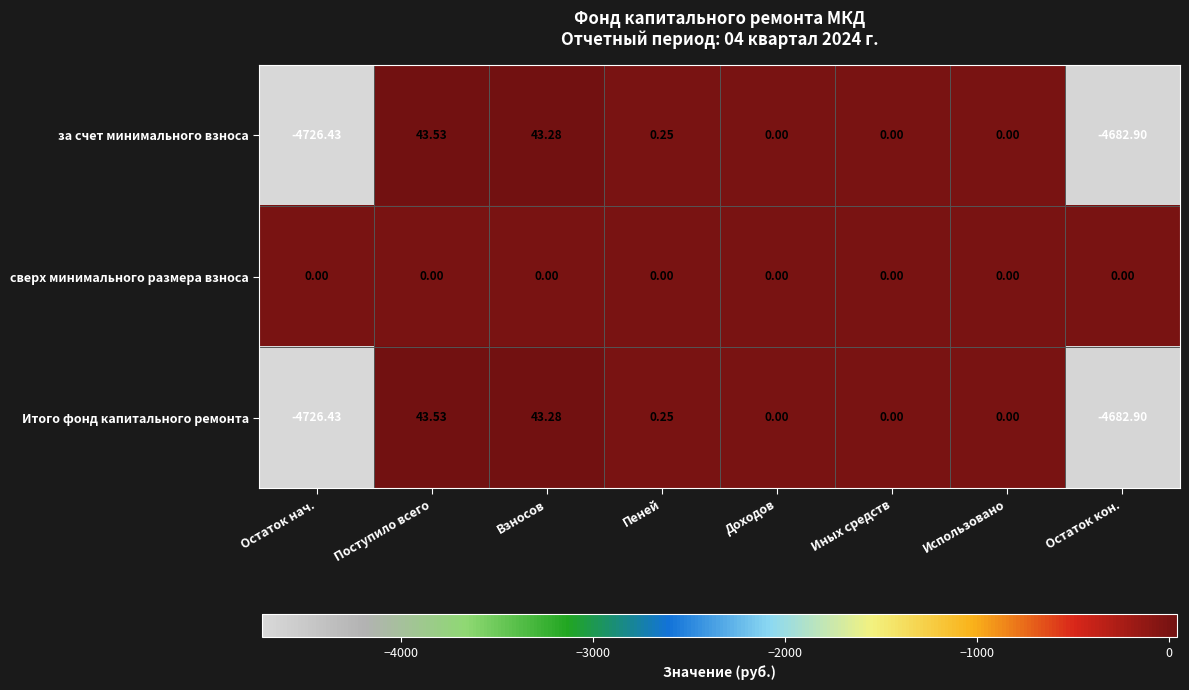

At which label does за счет минимального взноса reach its peak?

Поступило всего